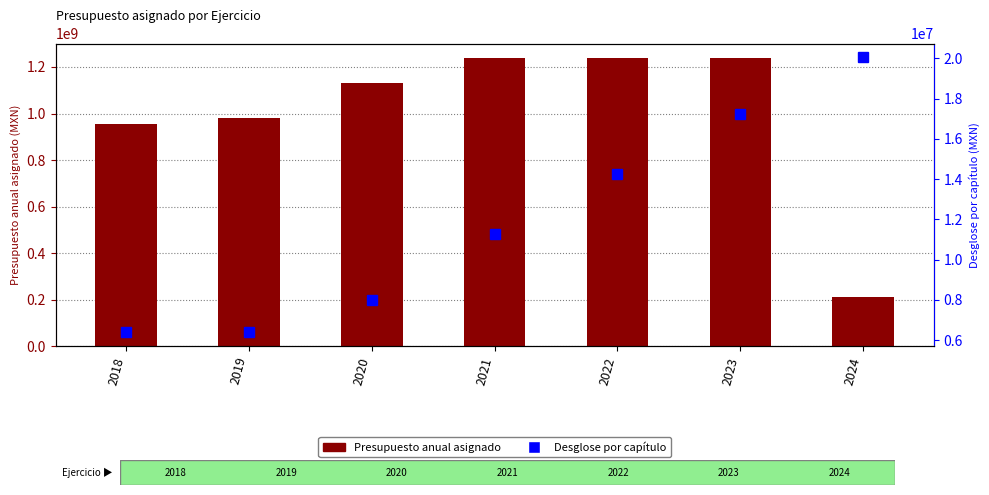

At which category is the sum across all series the highest?

2023